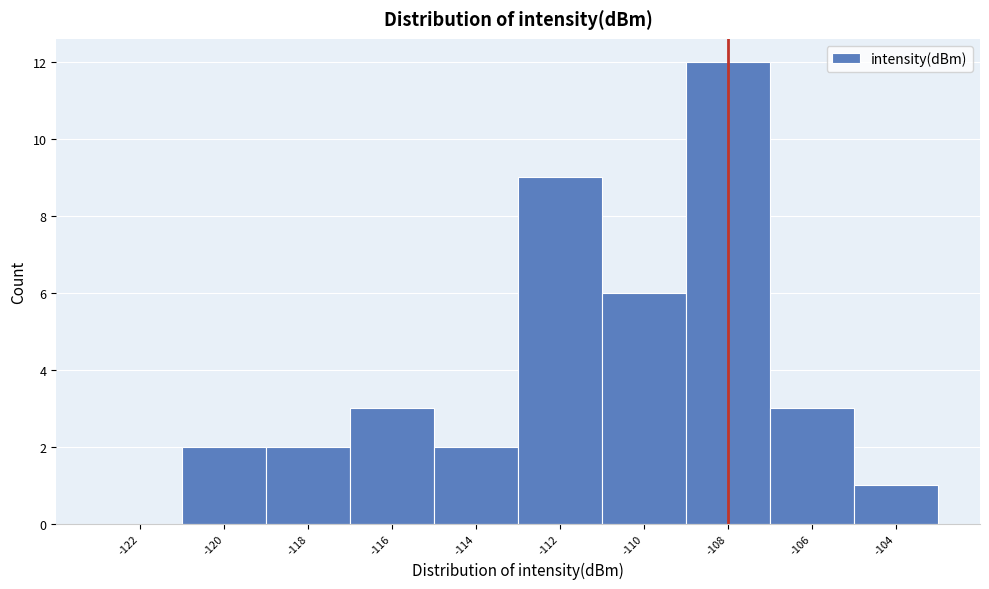

Reading left to right, what are all the values shown in this chart?

-122=0	-120=2	-118=2	-116=3	-114=2	-112=9	-110=6	-108=12	-106=3	-104=1